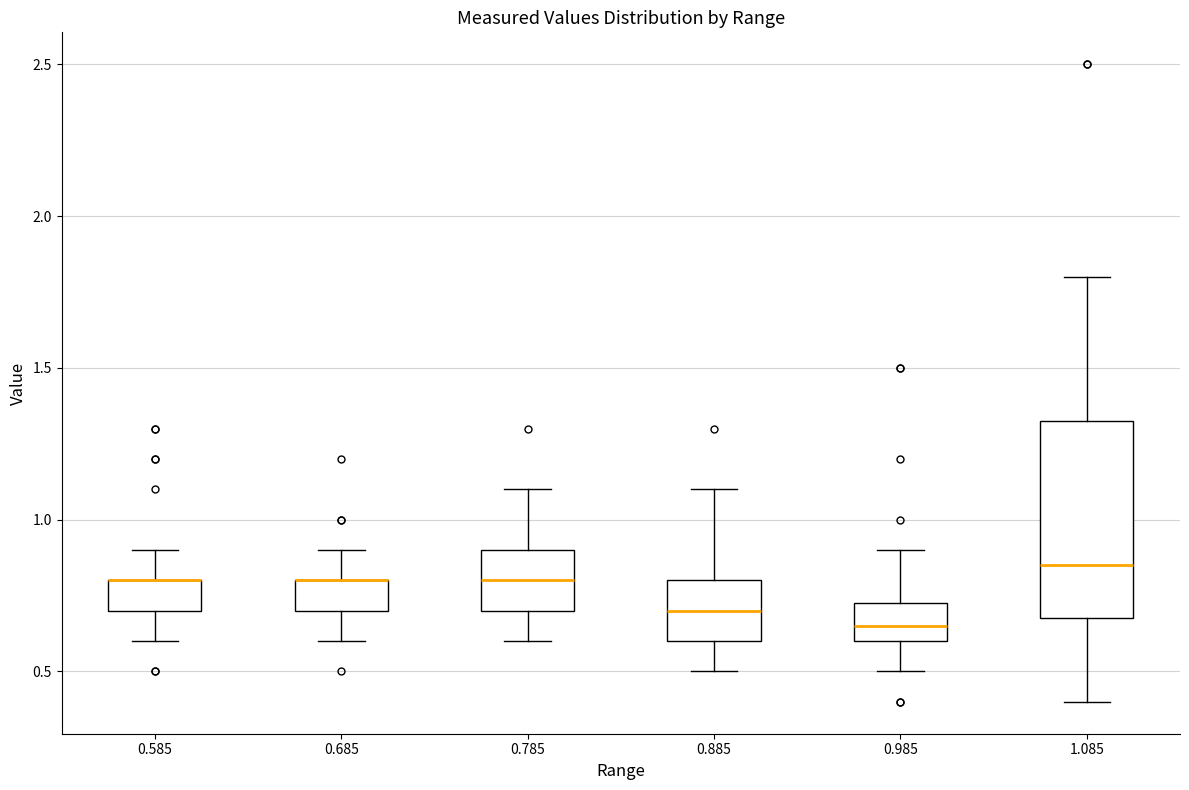

Reading left to right, transcribe this box plot: for each box, give where its median line is, the range the box spans, and where its two whiskers end, as read against the y-axis. The values are not printed on the chart, so give them approximately, as read against the axis.

0.585: median 0.80 (drawn on the box's upper edge), box 0.70 to 0.80, whiskers 0.60 to 0.90
0.685: median 0.80 (drawn on the box's upper edge), box 0.70 to 0.80, whiskers 0.60 to 0.90
0.785: median 0.80, box 0.70 to 0.90, whiskers 0.60 to 1.10
0.885: median 0.70, box 0.60 to 0.80, whiskers 0.50 to 1.10
0.985: median 0.65, box 0.60 to 0.75, whiskers 0.50 to 0.90
1.085: median 0.85, box 0.70 to 1.35, whiskers 0.40 to 1.80